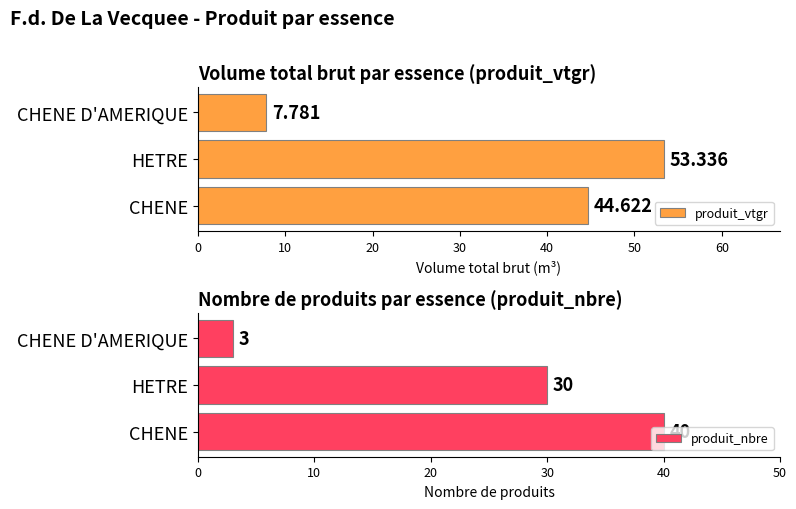

List the labels in order of produit_vtgr value, largest first.

HETRE, CHENE, CHENE D'AMERIQUE